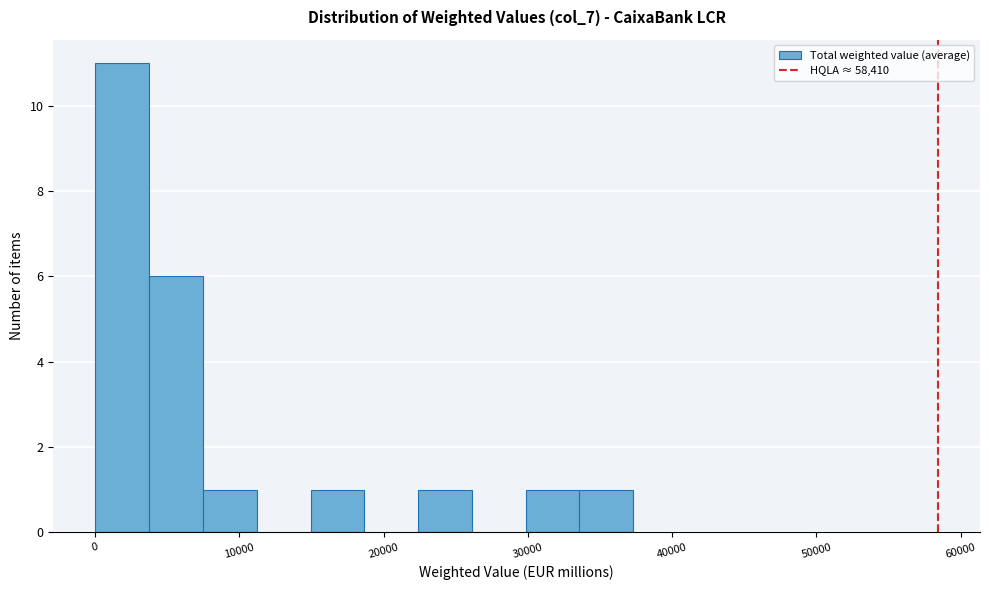

Read against the x-axis, roughly where is the centre of the tallest bar?

2000